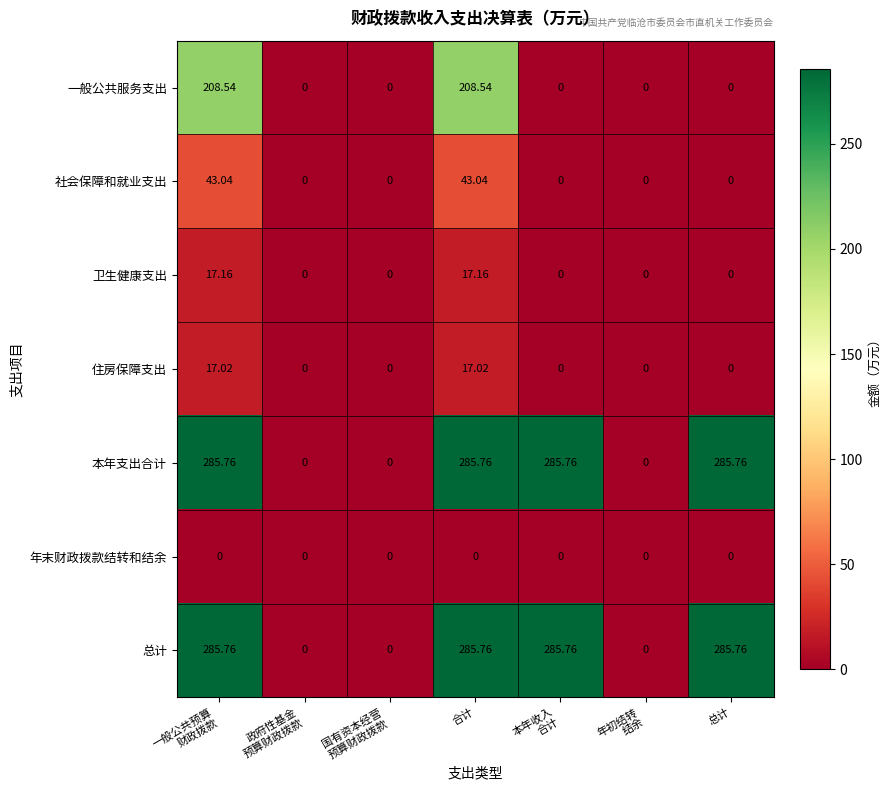

How many distinct data groups are displayed?

7